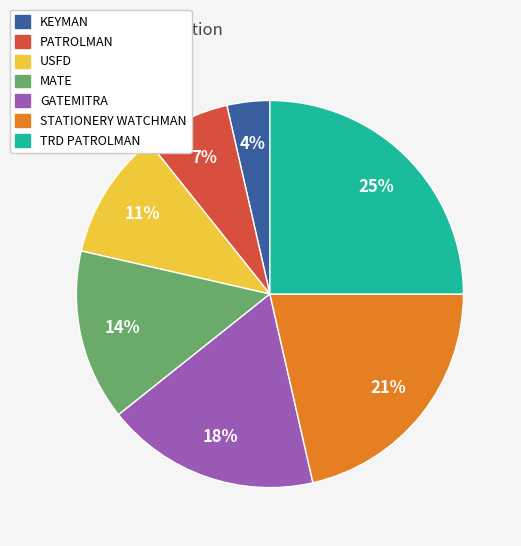

Which has a higher value, STATIONERY WATCHMAN or MATE?

STATIONERY WATCHMAN